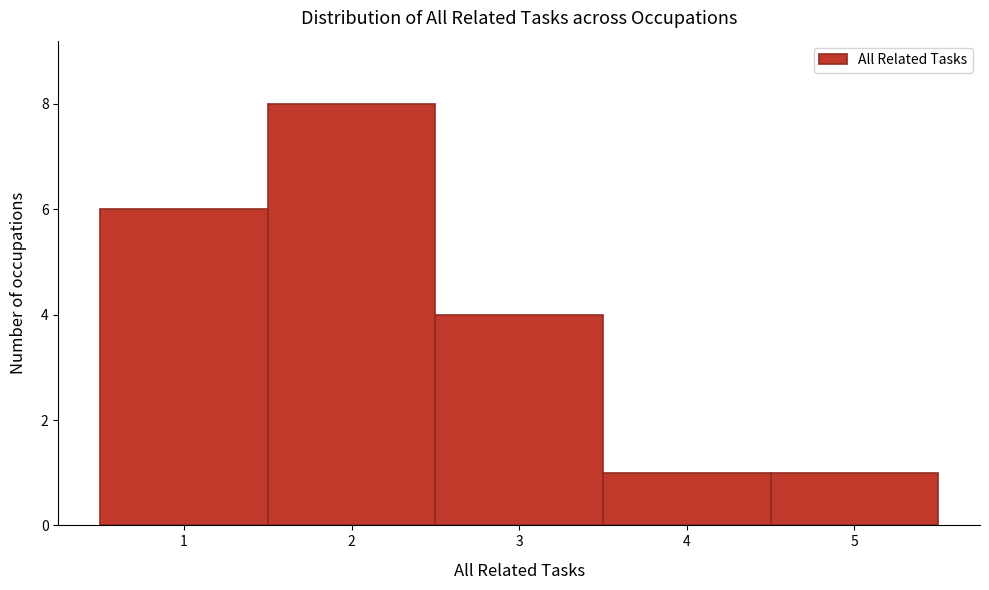

How tall is the bar that spans 0.5 to 1.5 on the x-axis? The values are not printed on the chart, so give them approximately, as read against the axis.

6